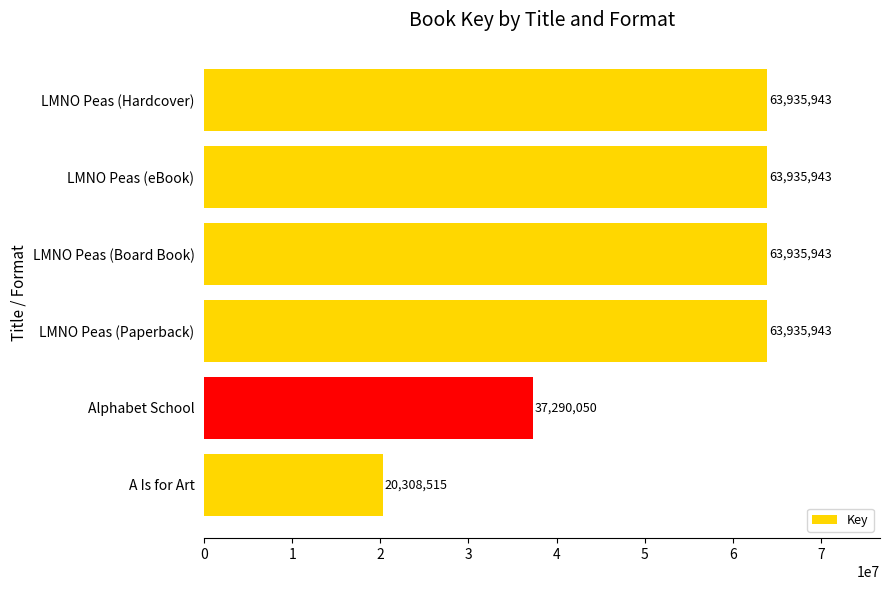

Where is the data nearest to the value 42122229?

Alphabet School